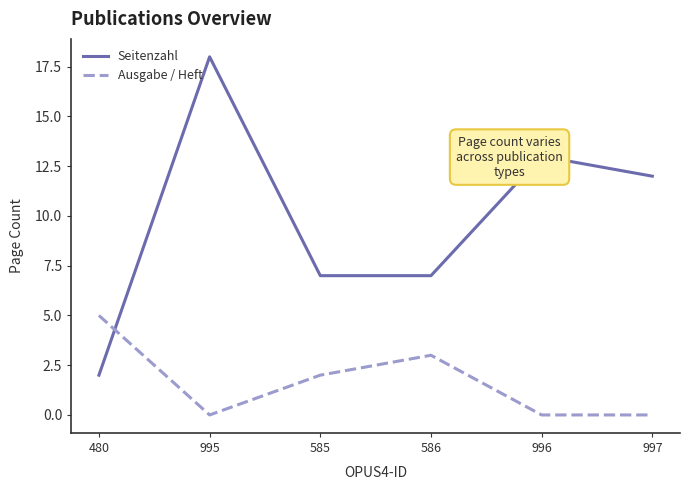

Is the value of Seitenzahl at 586 greater than the value of Ausgabe / Heft at 586?

Yes